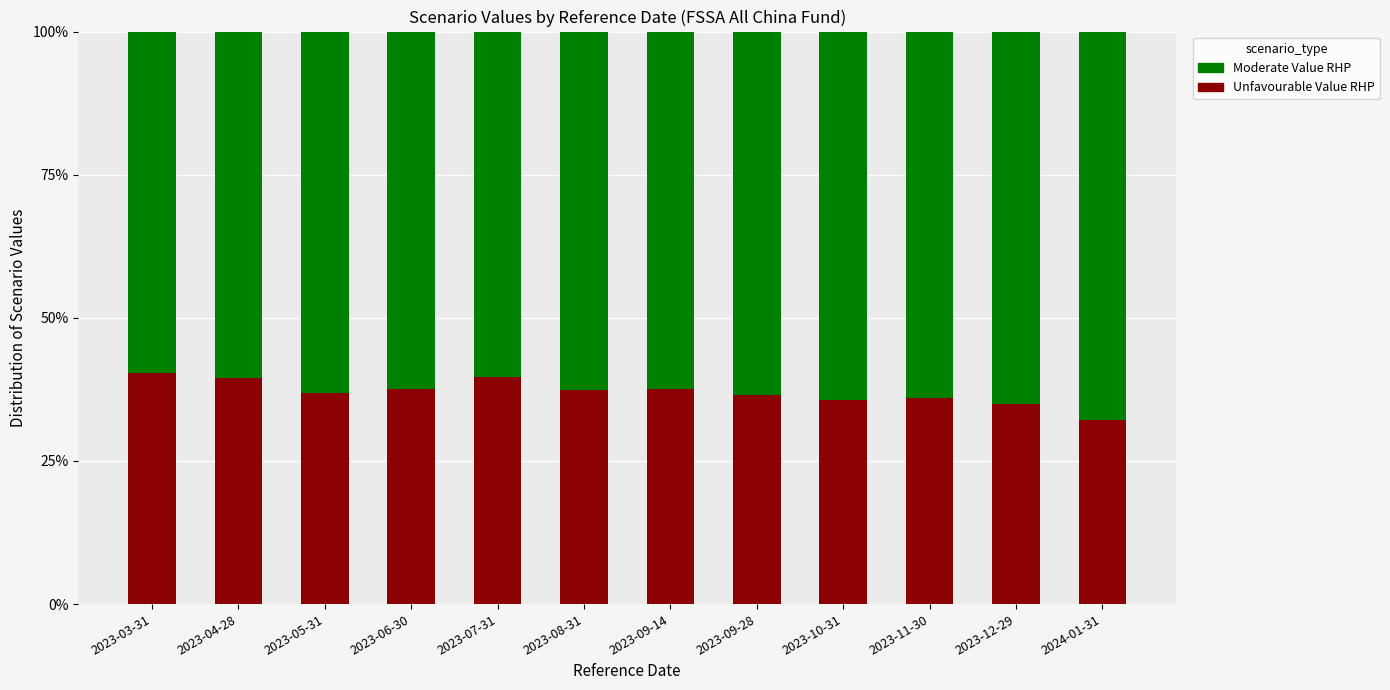

What is the total value across all series at 2023-10-31?

100.0